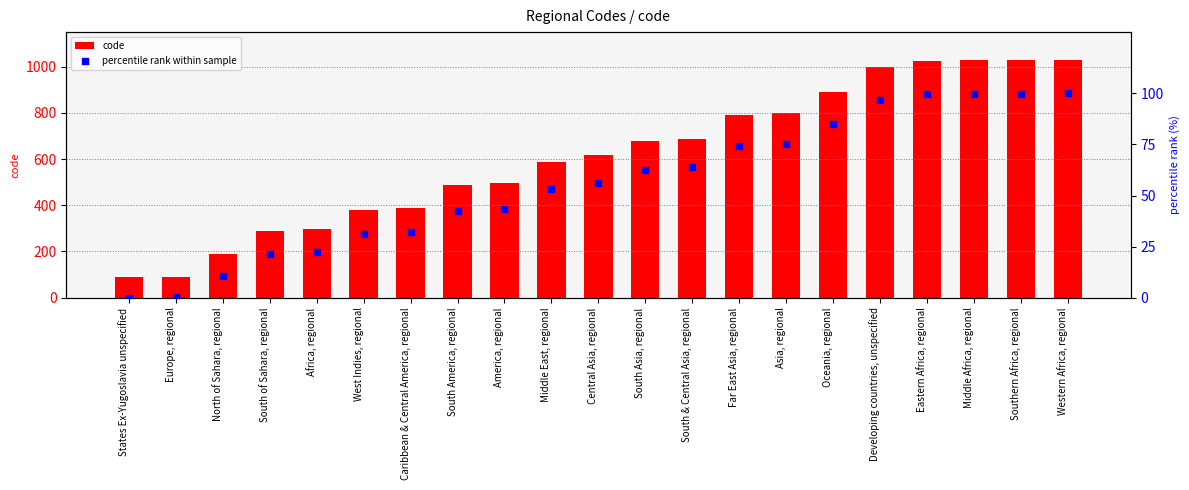

Which series contains the highest Y value?

code